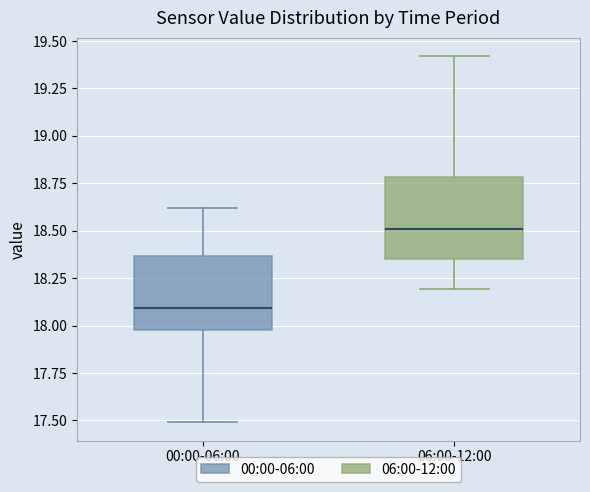

Which box has the highest median line?

06:00-12:00